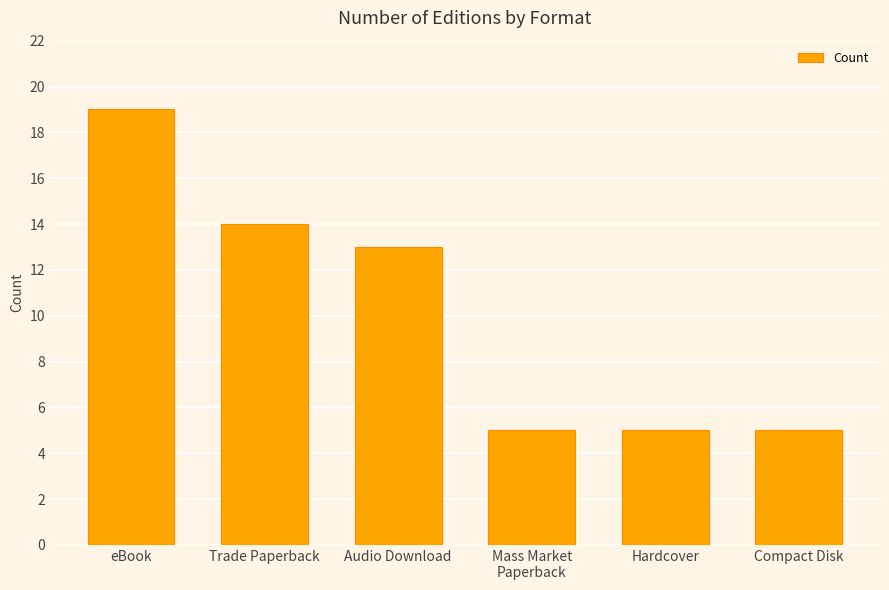

The chart shows a value of 5 at eBook. True or false?

False